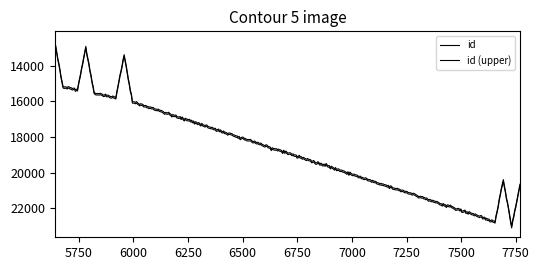

Does the chart display data point markers on the line(s)?

No